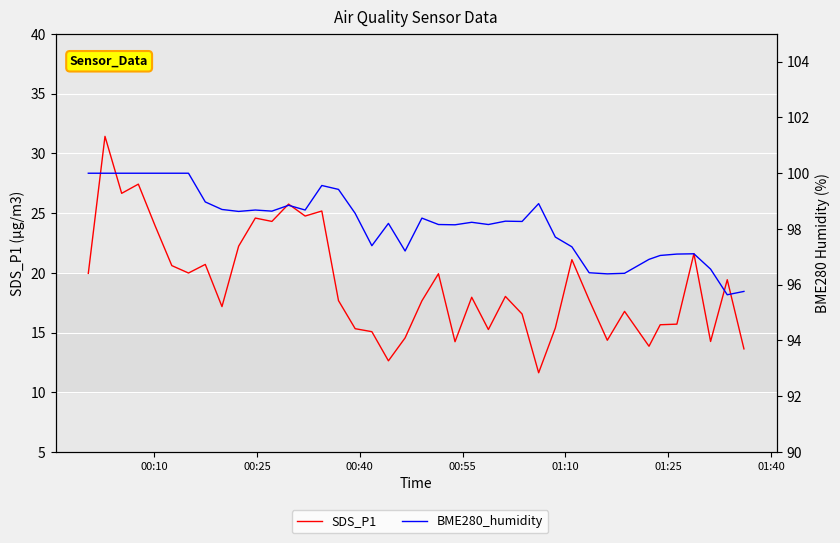

How many interior local valleys does the SDS_P1 series have?

12